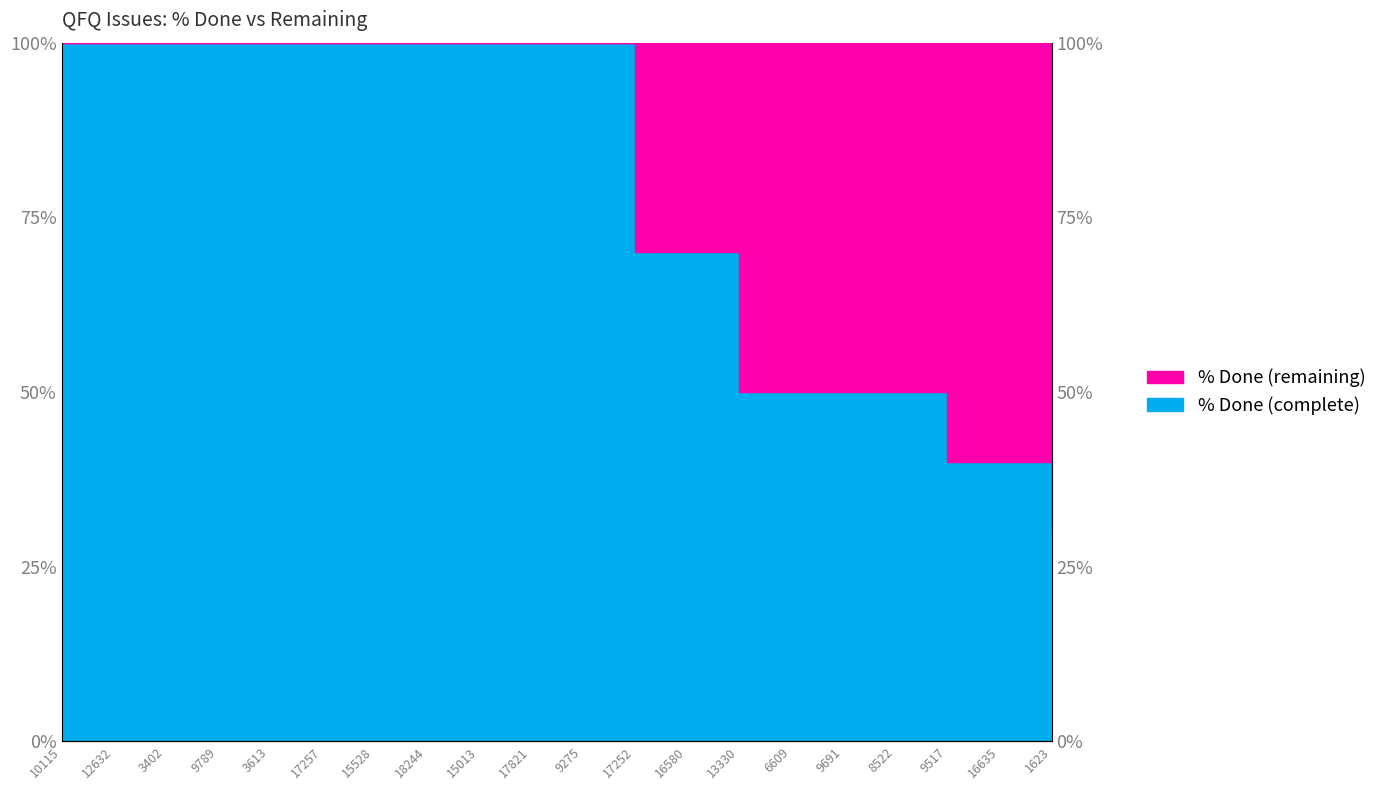

What is the change in value from 15013 to 8522?

-50